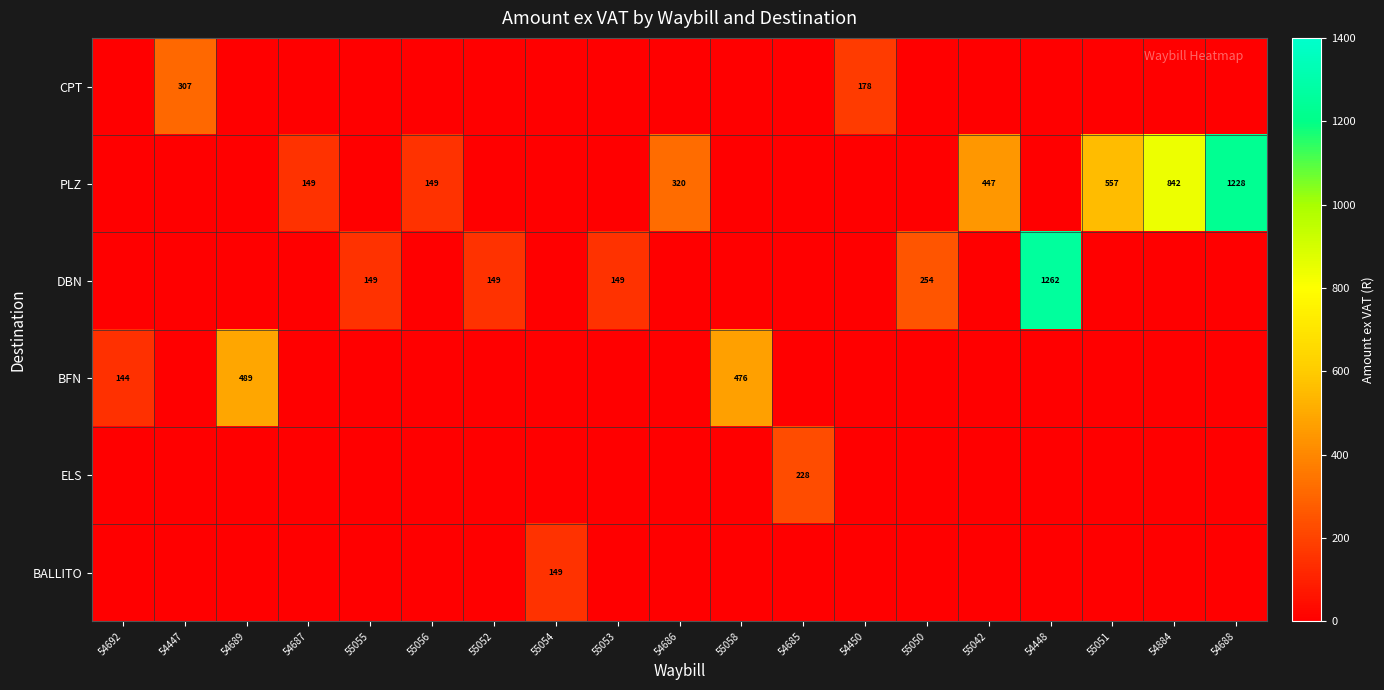

At how many categories does at least one series exceed 841?

3